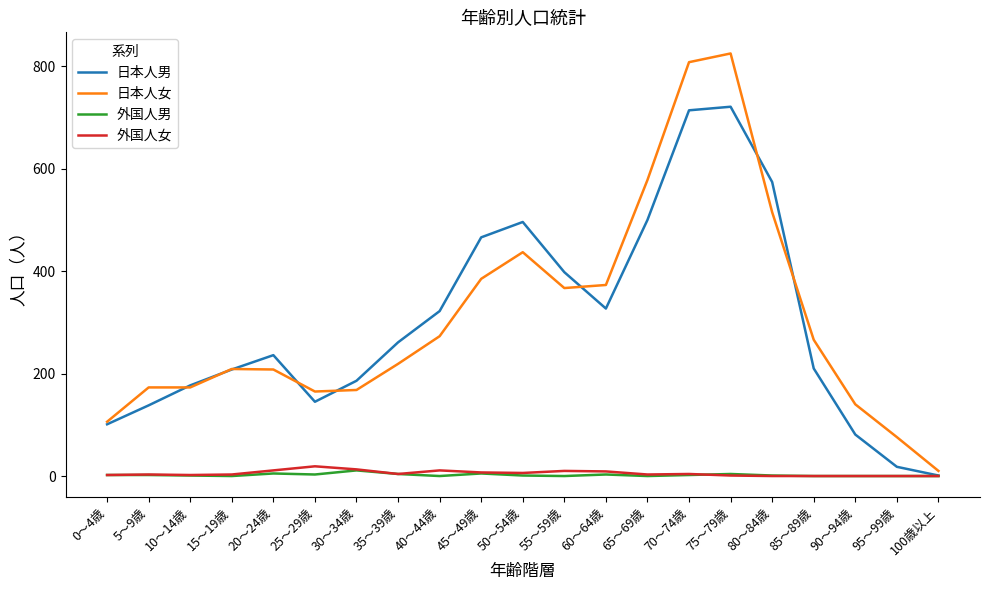

Is the value of 外国人男 at 80～84歳 greater than the value of 日本人男 at 5～9歳?

No